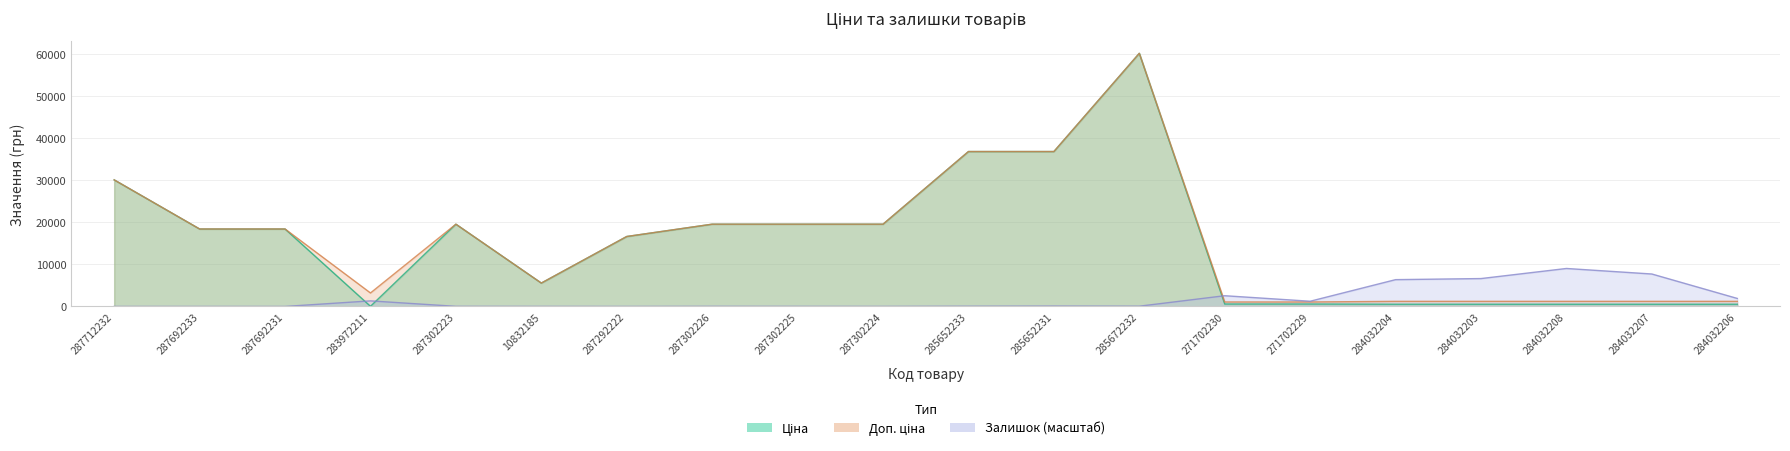

What is the label of the 17th point from the left?

284032203